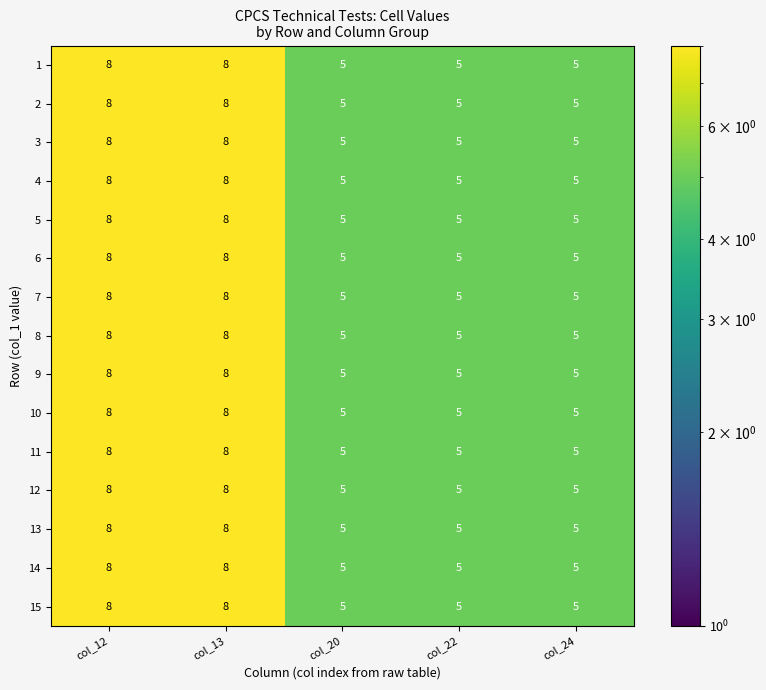

What is the minimum value for 5?

5